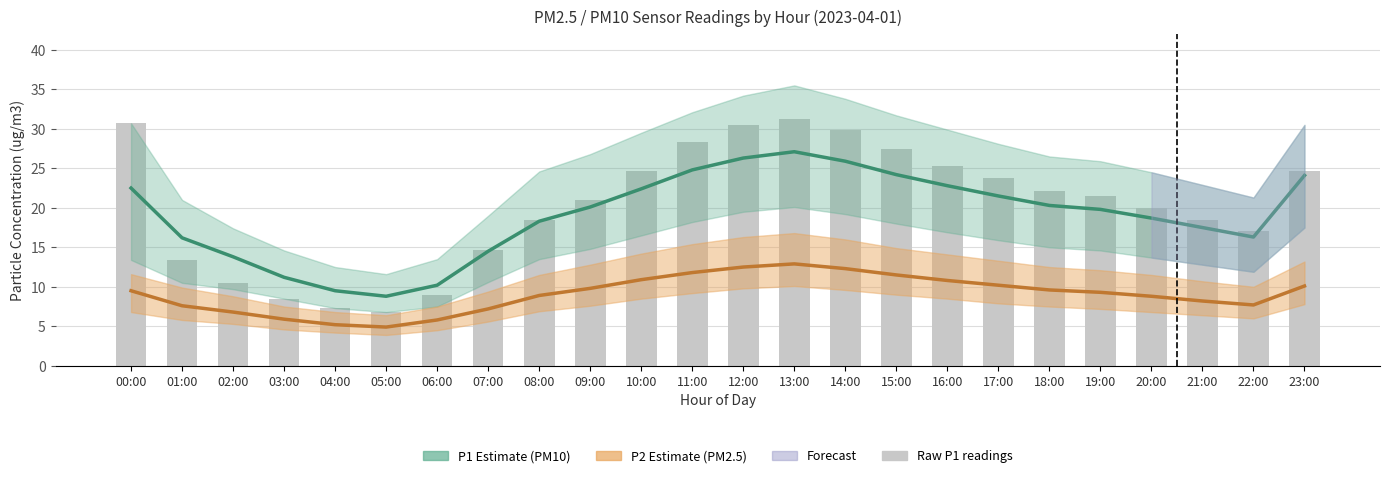

What is the maximum value shown in the chart?

31.2